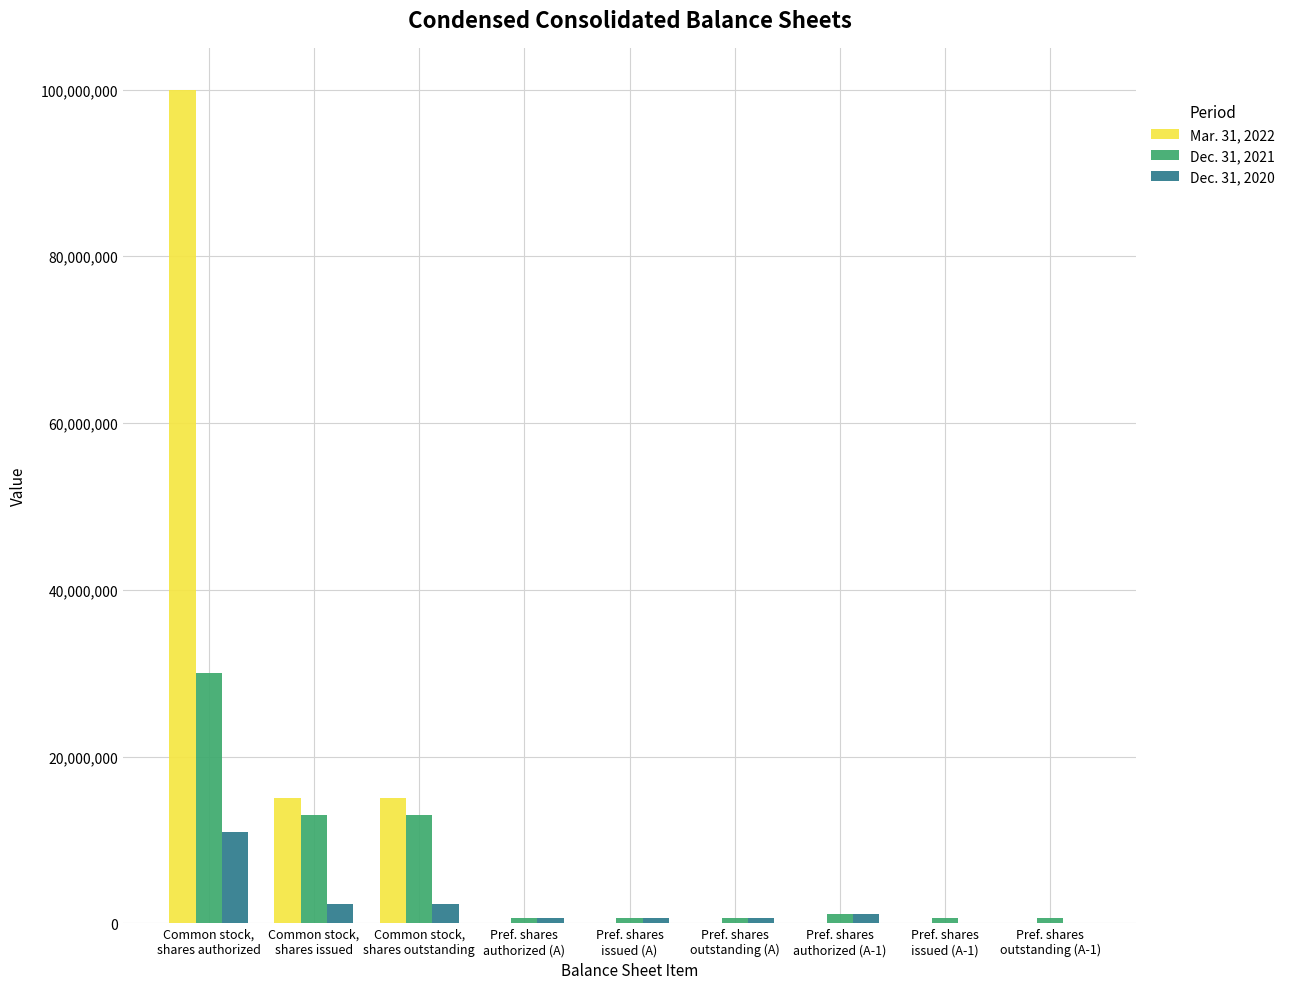

What is the greatest value displayed?

100000000